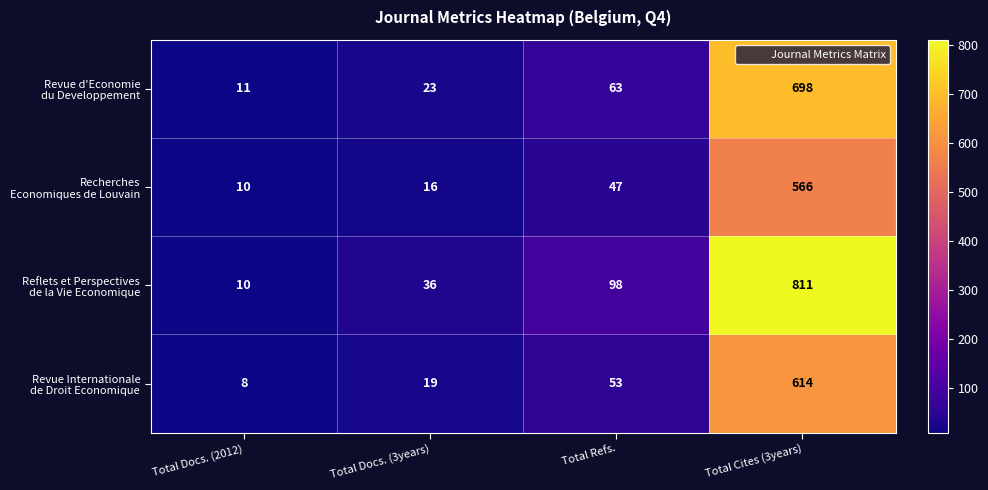

Which label corresponds to the largest value in the chart?

Total Cites (3years)